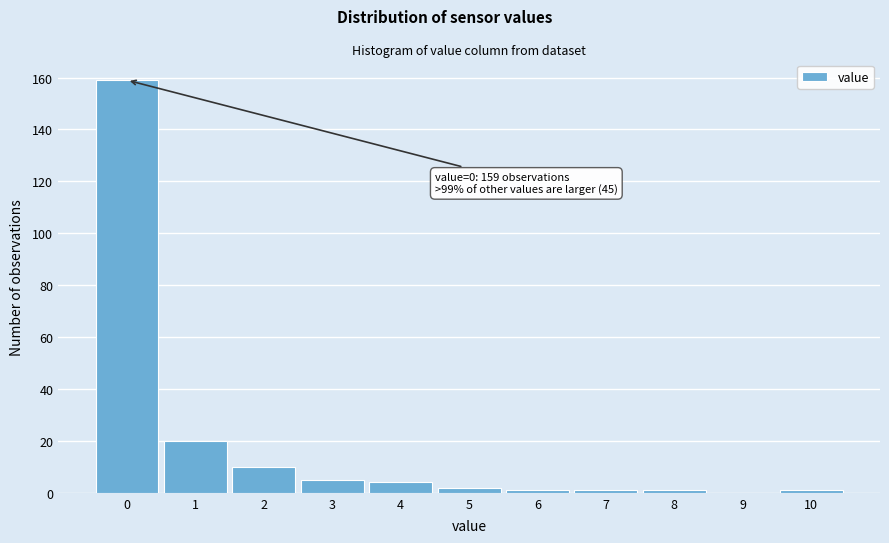

Over which range of the x-axis is the bar tallest?

-0.5 to 0.5